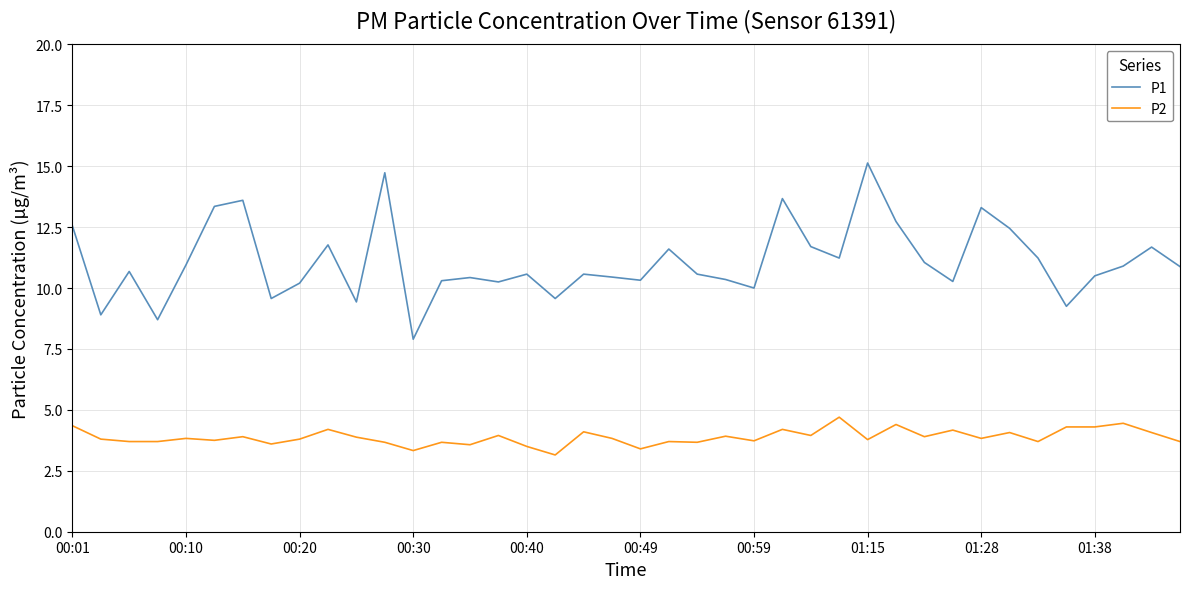

How many lines are shown in the chart?

2